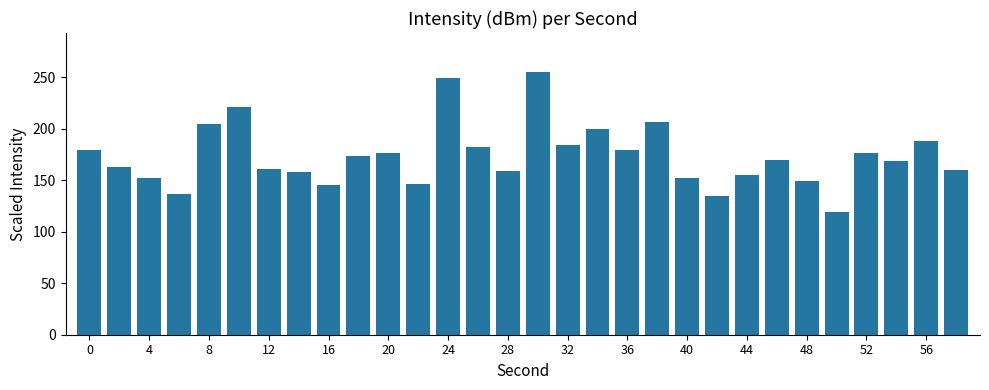

What is the sum of all values?

5212.0